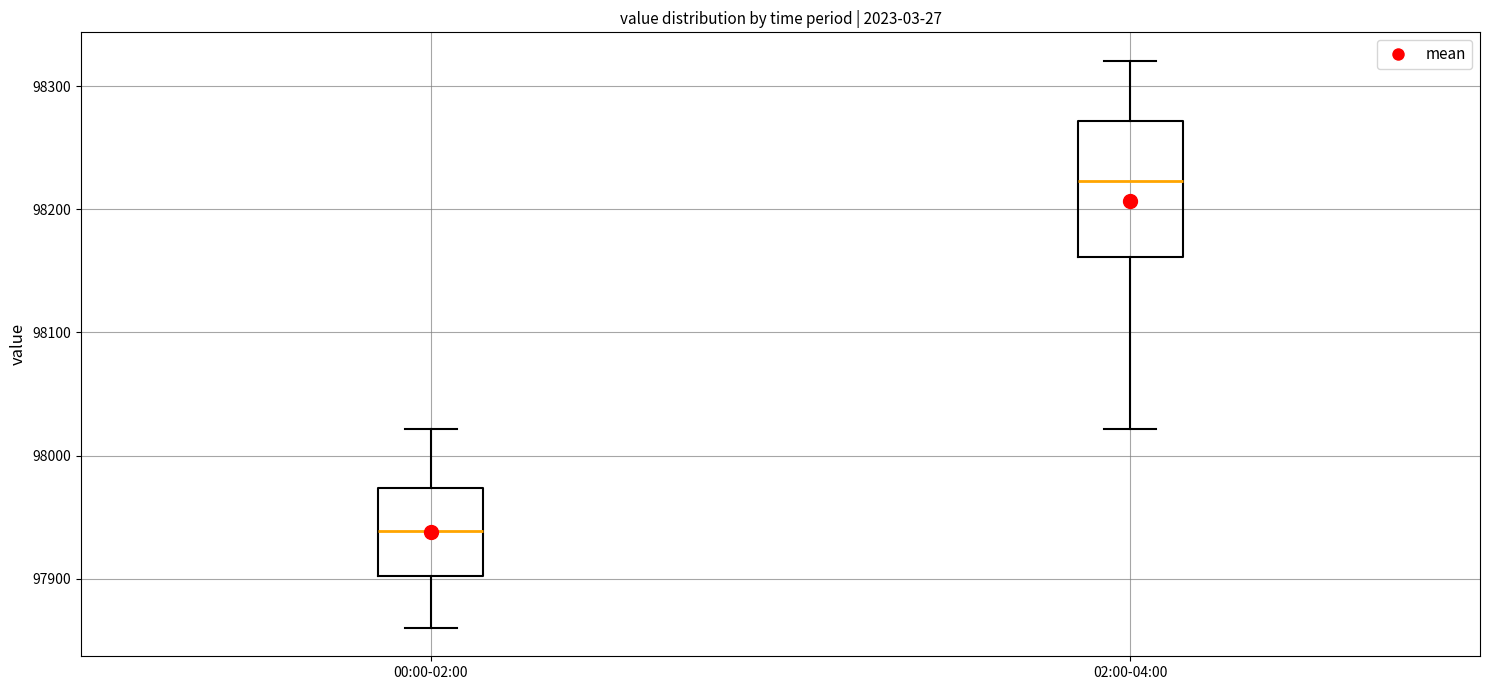

Which box's median line is the lowest?

00:00-02:00